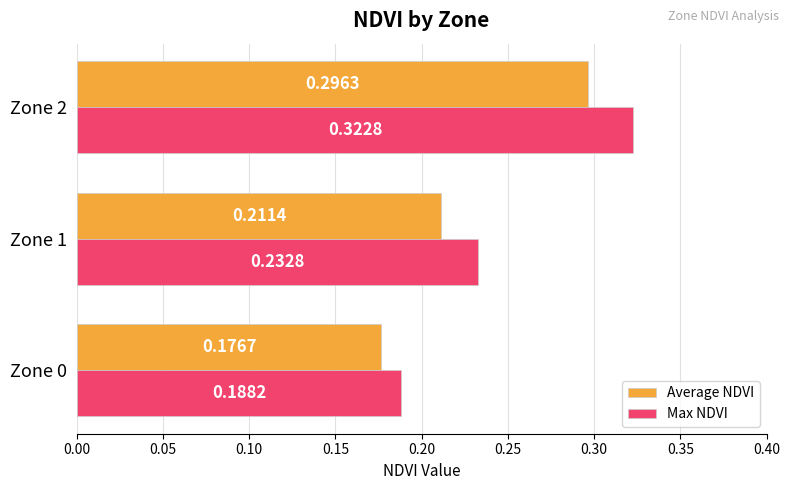

What is the sum of the Max NDVI values at Zone 2 and Zone 0?

0.5